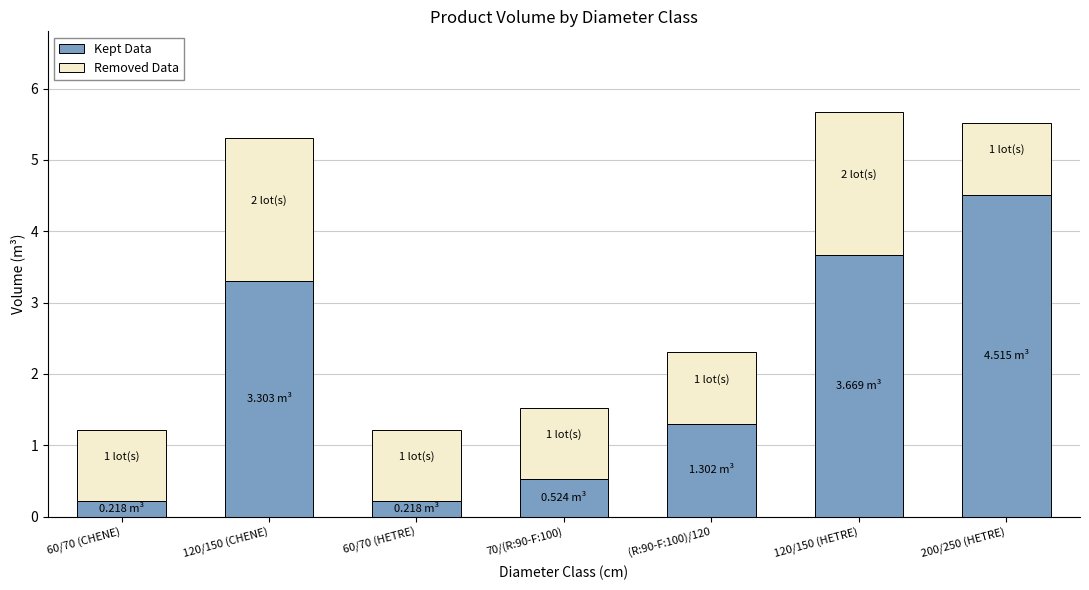

At which category is the sum across all series the highest?

120/150 (HETRE)